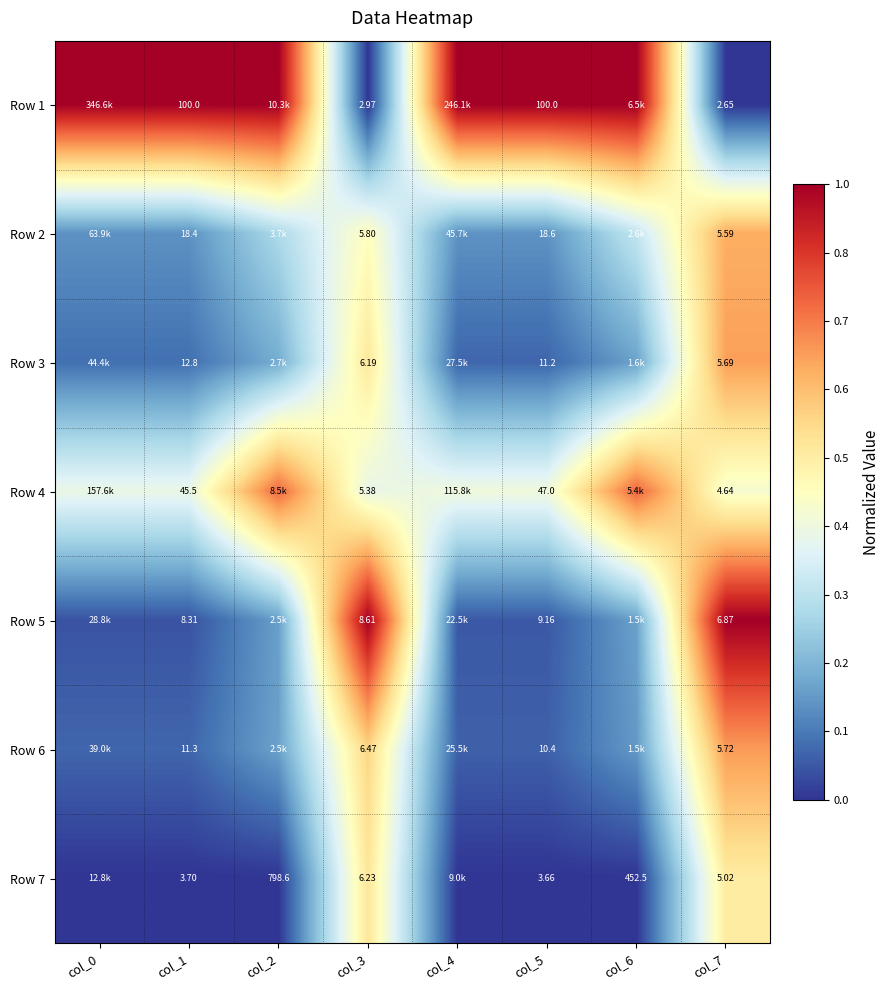

The Row 3 series shows 1.0 at col_3. True or false?

False